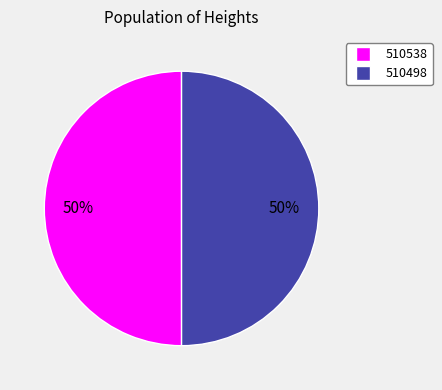

Approximately how many times larger is the value at 510538 compared to 510498?

1.0